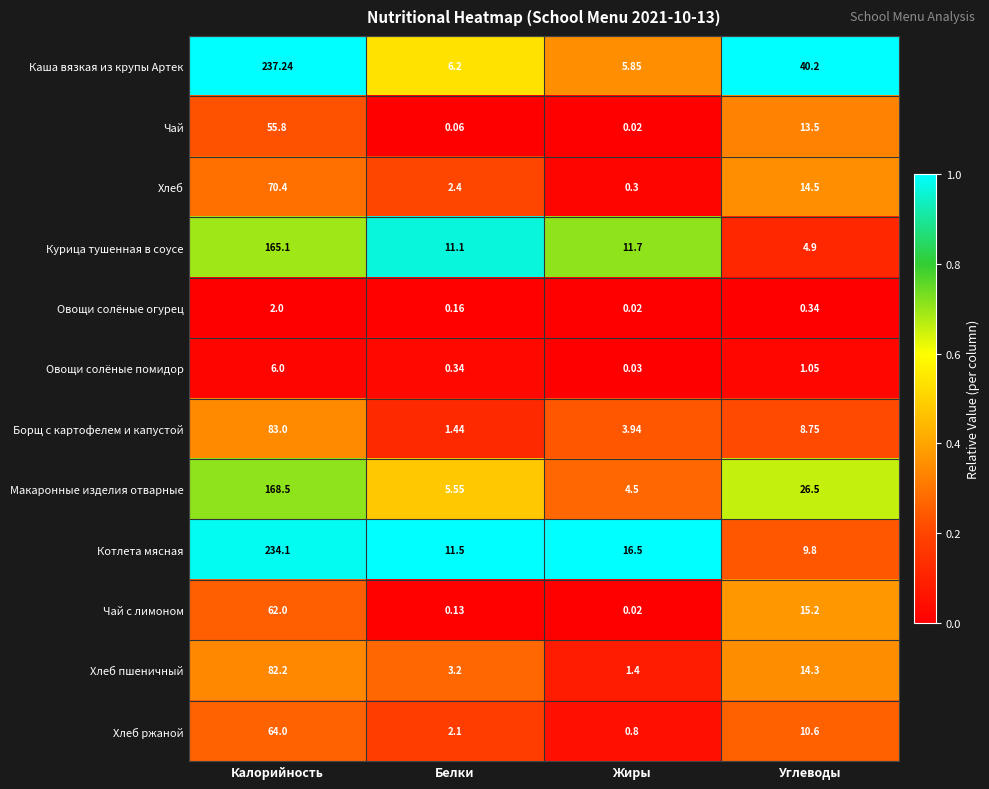

At which label is Каша вязкая из крупы Артек closest to 121?

Углеводы